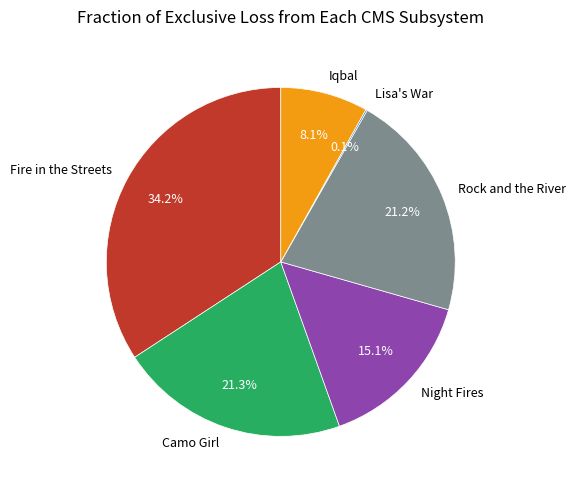

What portion of the pie excludes Fire in the Streets?

65.8%